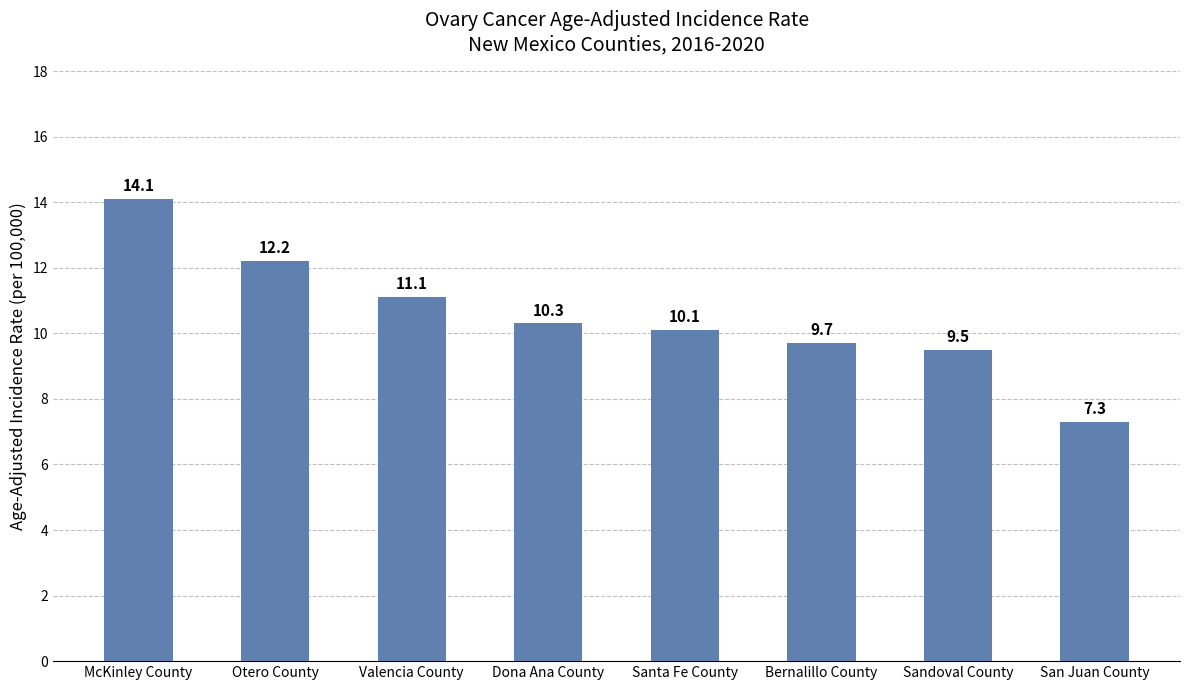

What is the difference between the values at Santa Fe County and Dona Ana County?

0.2